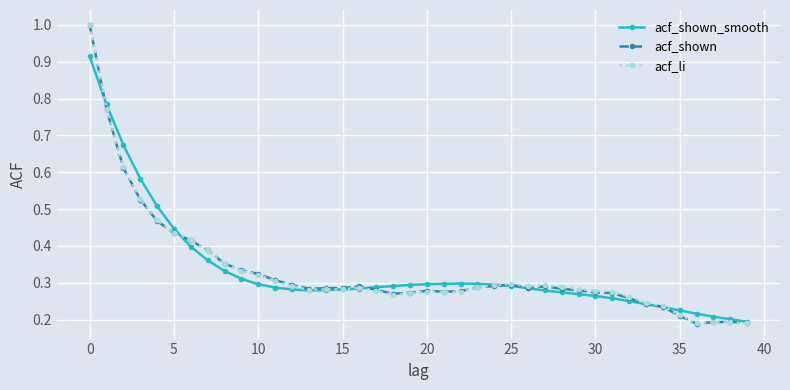

What is the maximum value shown in the chart?

1.0